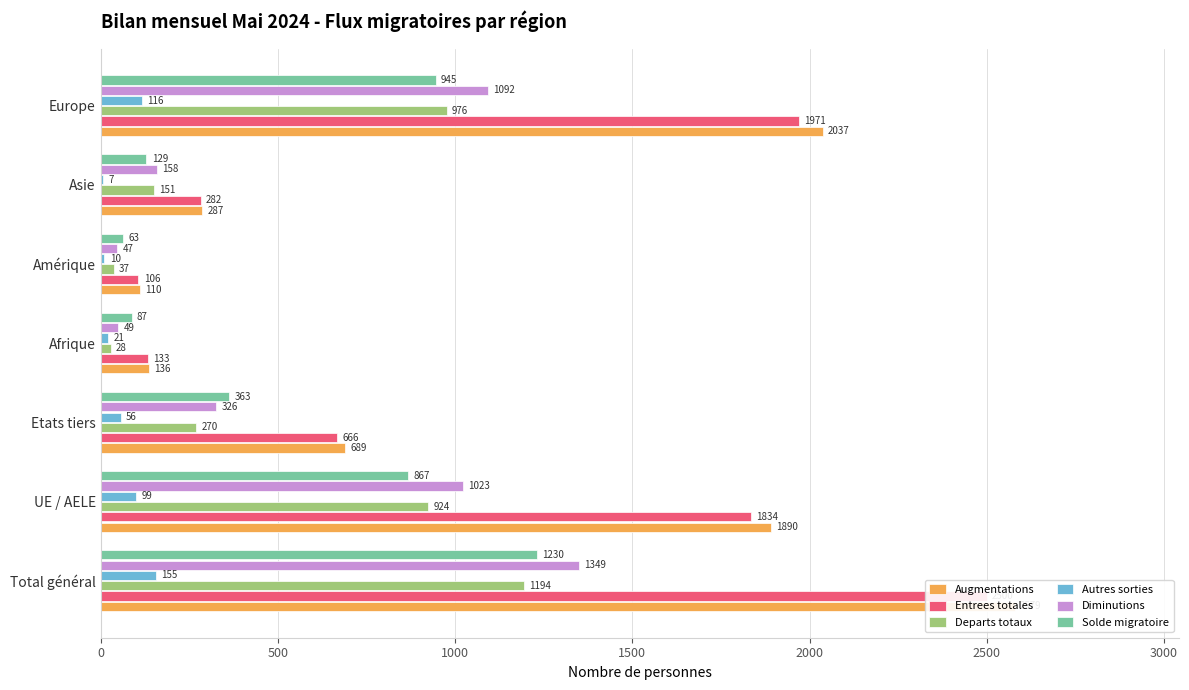

Reading right to left, what are all the values shown in this chart?

Augmentations: 2037	287	110	136	689	1890	2579
Entrees totales: 1971	282	106	133	666	1834	2500
Departs totaux: 976	151	37	28	270	924	1194
Autres sorties: 116	7	10	21	56	99	155
Diminutions: 1092	158	47	49	326	1023	1349
Solde migratoire: 945	129	63	87	363	867	1230